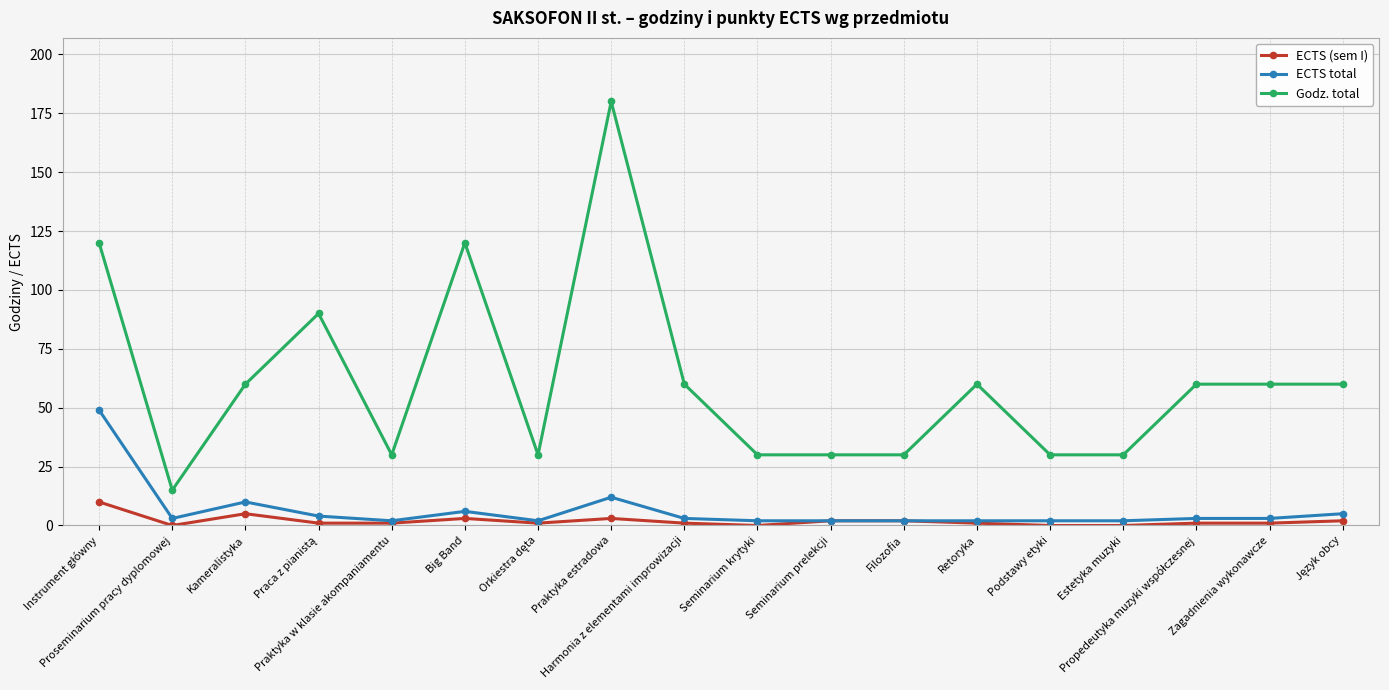

What is the label of the 4th point from the right?

Estetyka muzyki